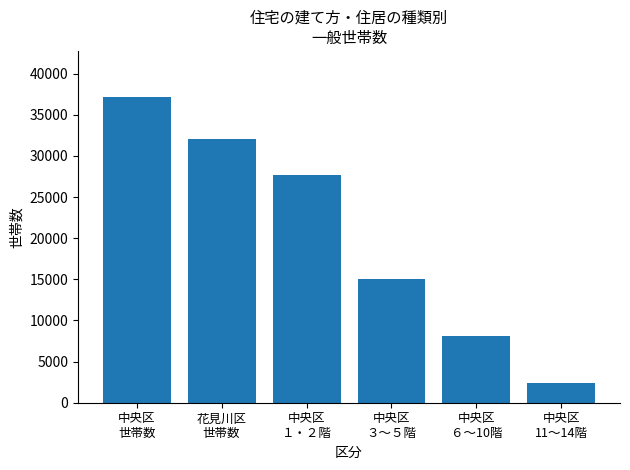

What is the change in value from 中央区
３～５階 to 中央区
11～14階?

-12691